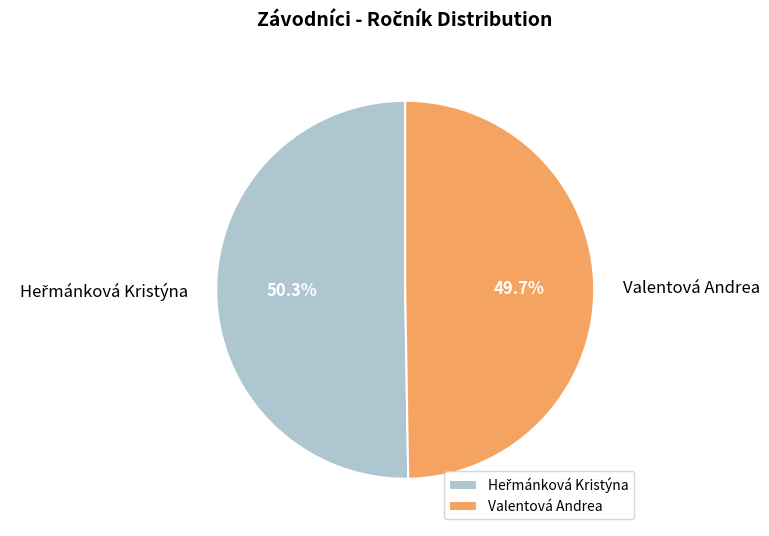

Which category has the smallest portion of the pie?

Valentová Andrea